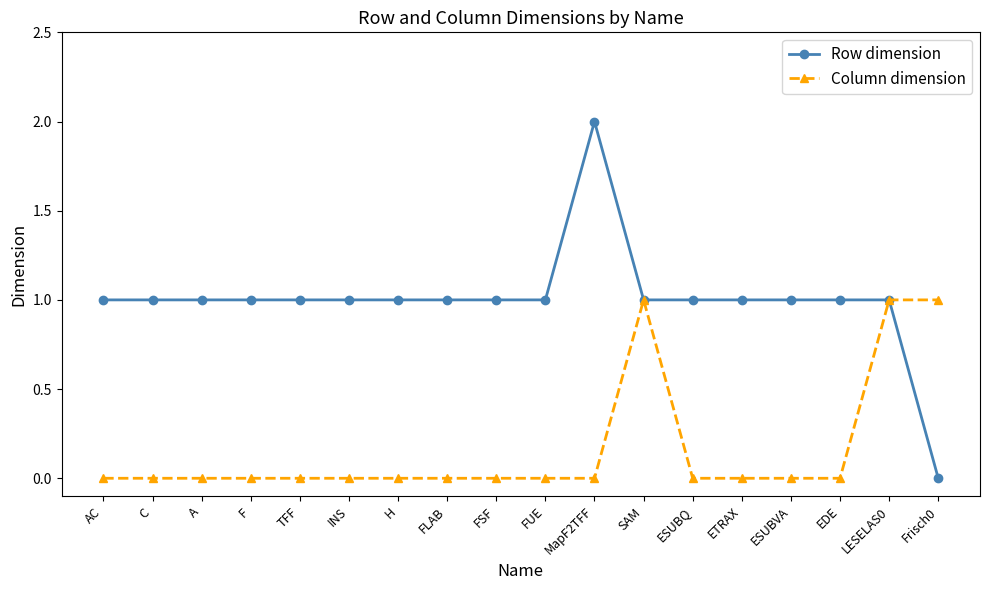

Which series has the largest total across all categories?

Row dimension